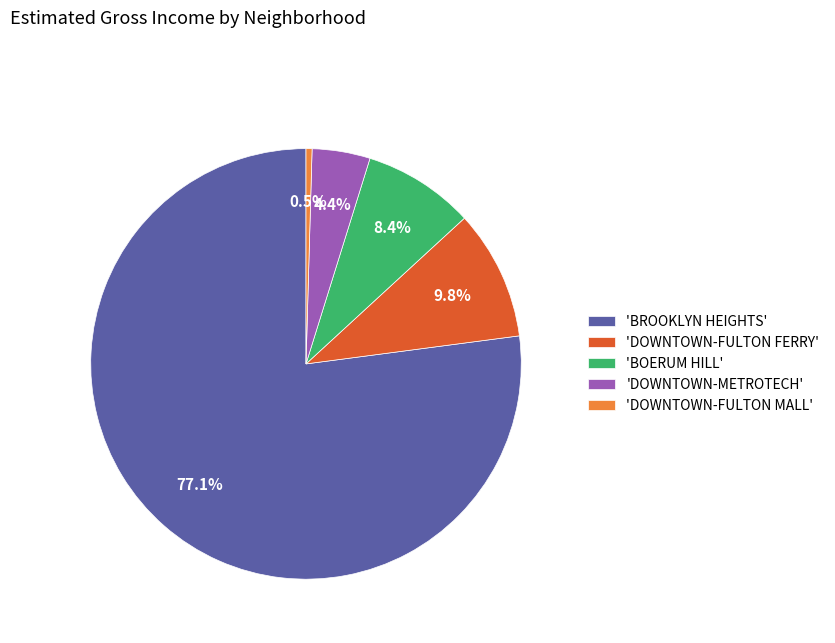

How many slices are in this pie chart?

5